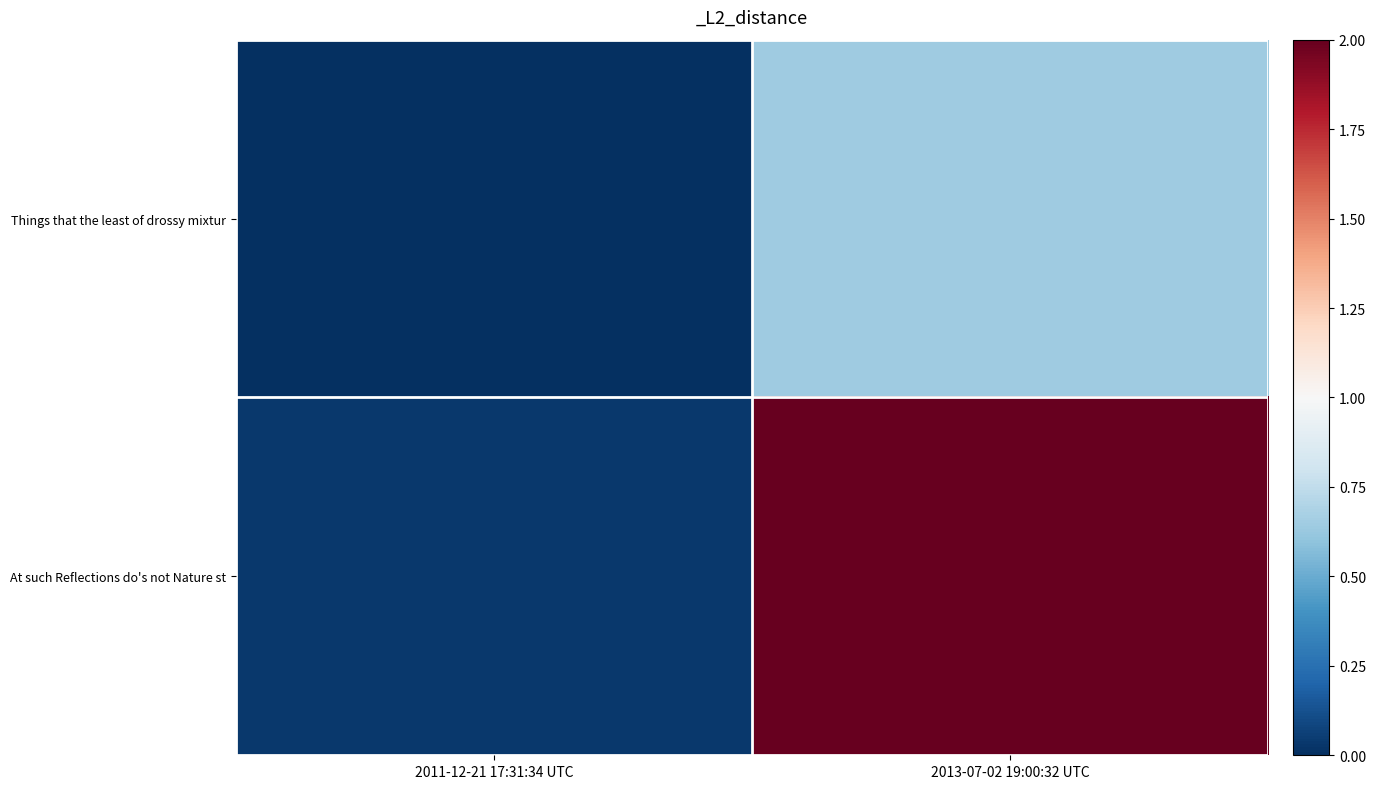

Rank the series at 2013-07-02 19:00:32 UTC from highest to lowest value.

At such Reflections do's not Nature st, Things that the least of drossy mixtur